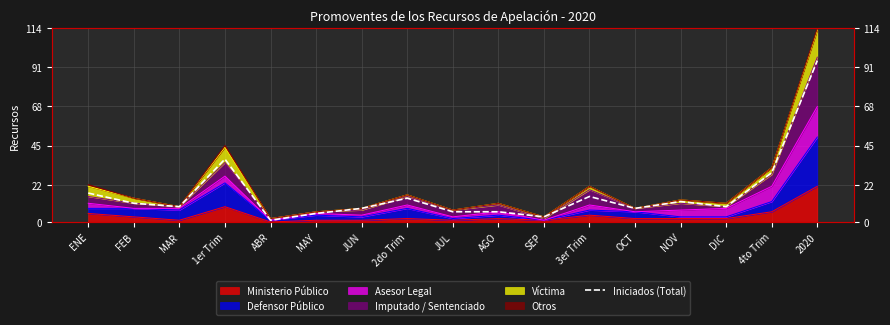

What is the average value?

17